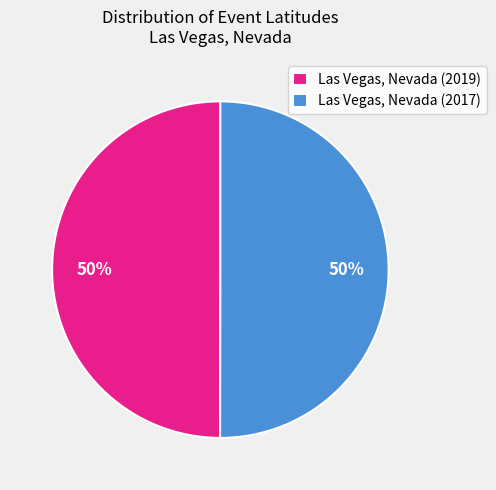

Count the number of slices in the pie.

2